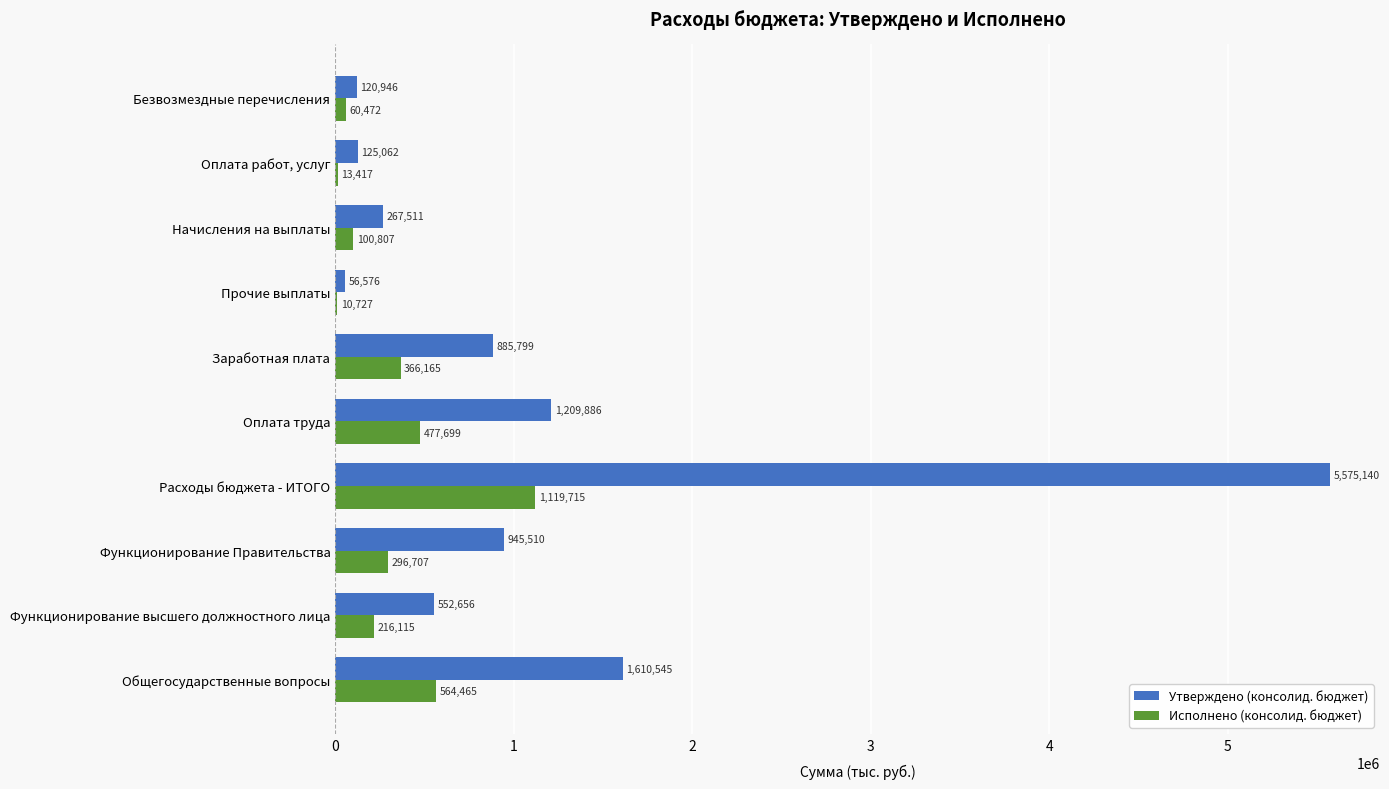

Which series changed the most between Расходы бюджета - ИТОГО and Оплата работ, услуг?

Утверждено (консолид. бюджет)